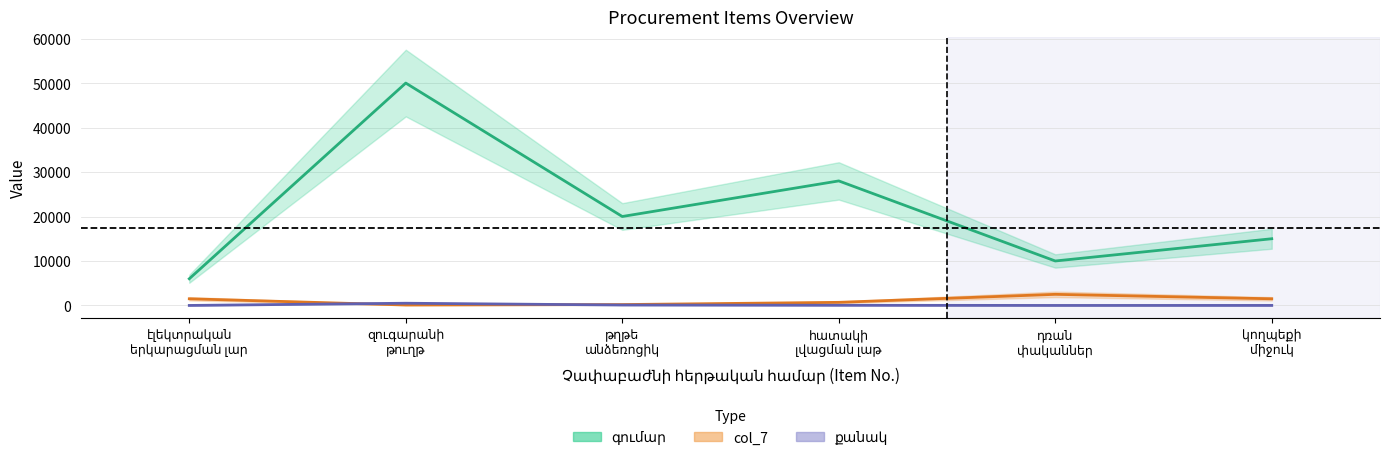

What is the minimum value for col_7?

100